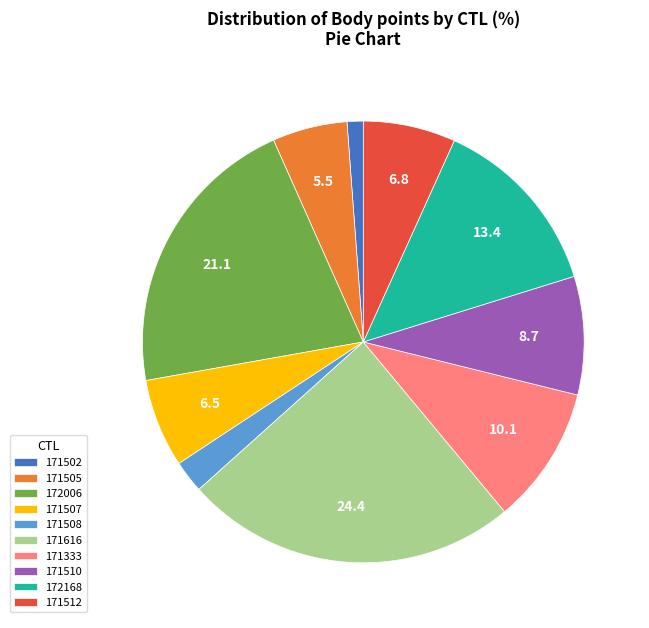

Approximately how many times larger is the value at 171505 compared to 172168?

0.4